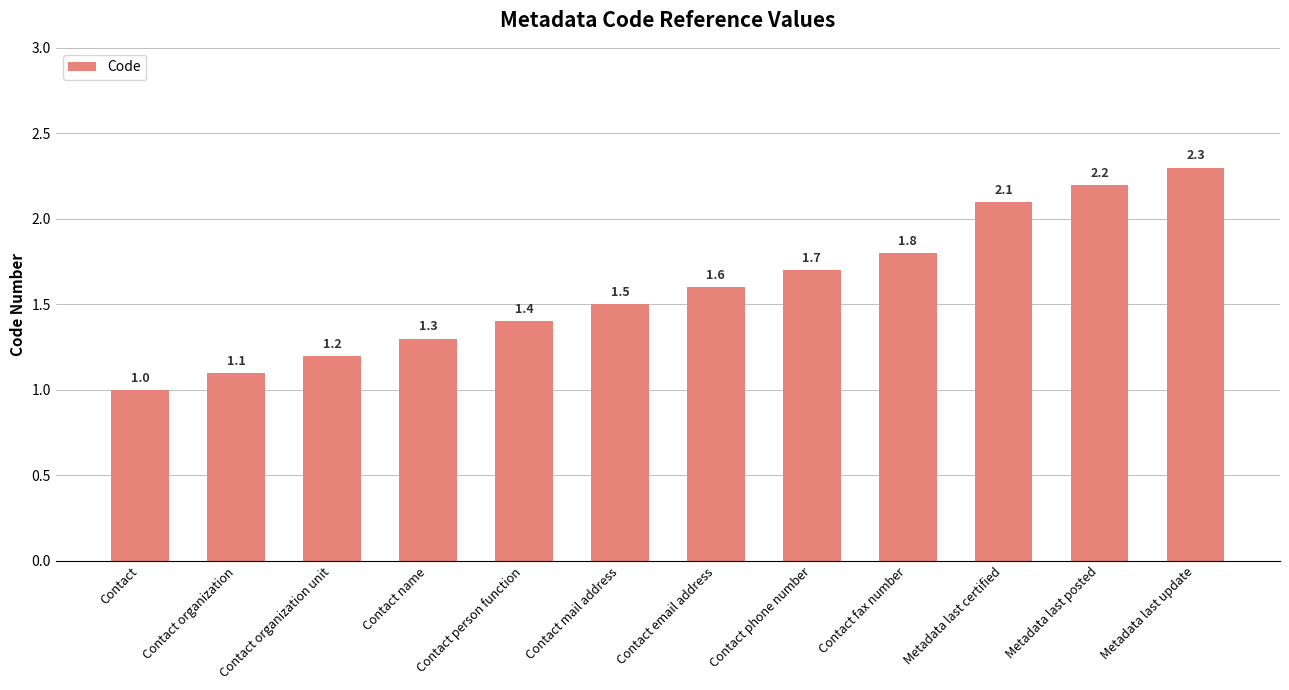

What is the approximate value at Contact name?

1.3